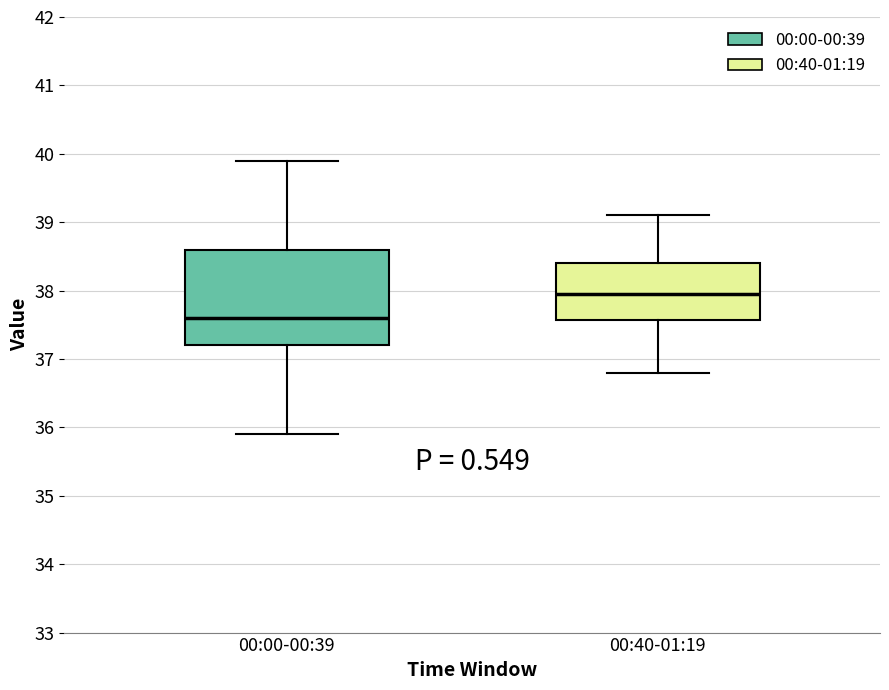

Reading left to right, transcribe this box plot: for each box, give where its median line is, the range the box spans, and where its two whiskers end, as read against the y-axis. The values are not printed on the chart, so give them approximately, as read against the axis.

00:00-00:39: median 37.6, box 37.2 to 38.6, whiskers 35.9 to 39.9
00:40-01:19: median 38.0, box 37.6 to 38.4, whiskers 36.8 to 39.1